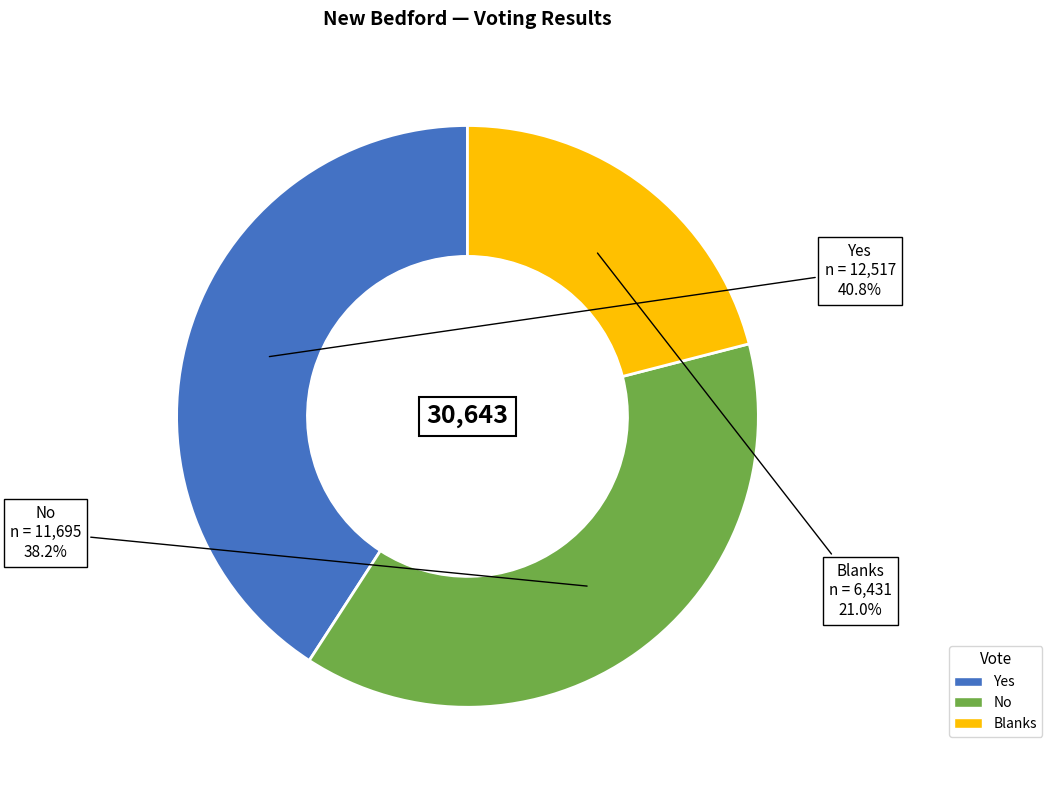

What percentage is the Yes slice, to the nearest percent?

41%